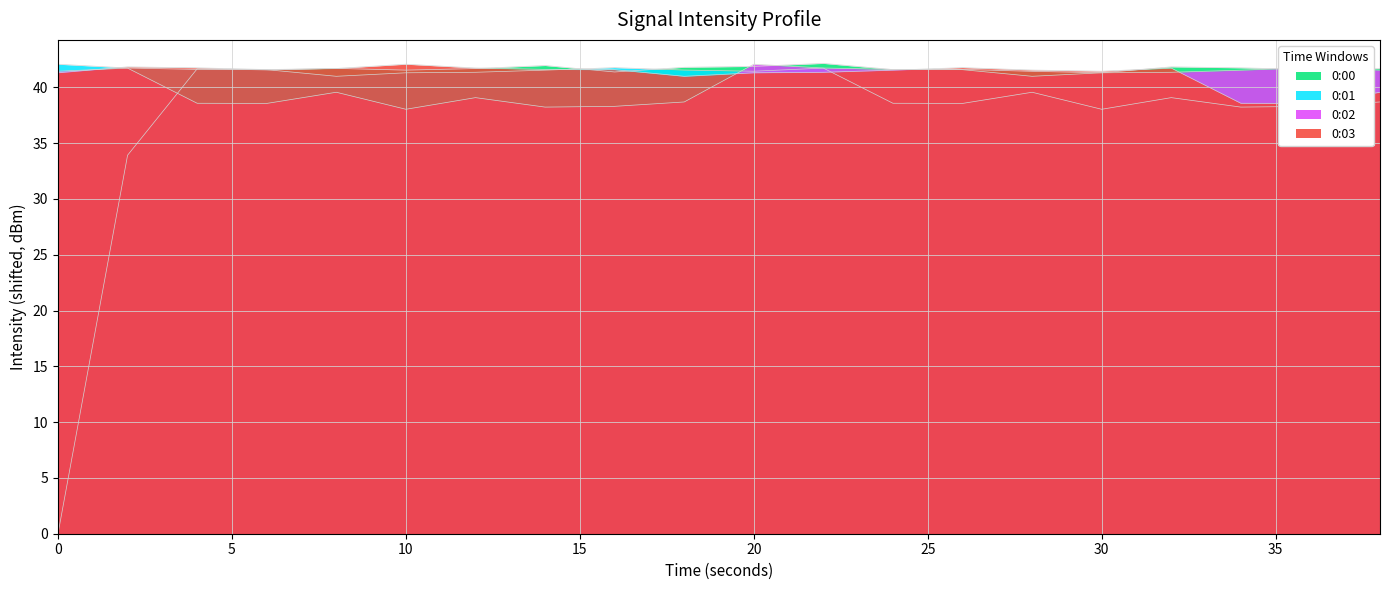

At which label does 0:02 reach its peak?

20